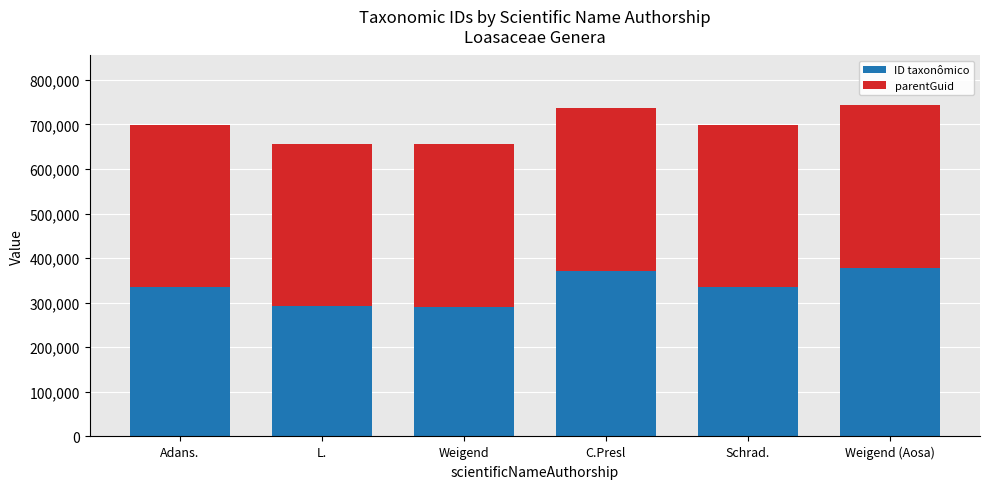

What is the difference between the second highest and second lowest values in the ID taxonômico series?

80245